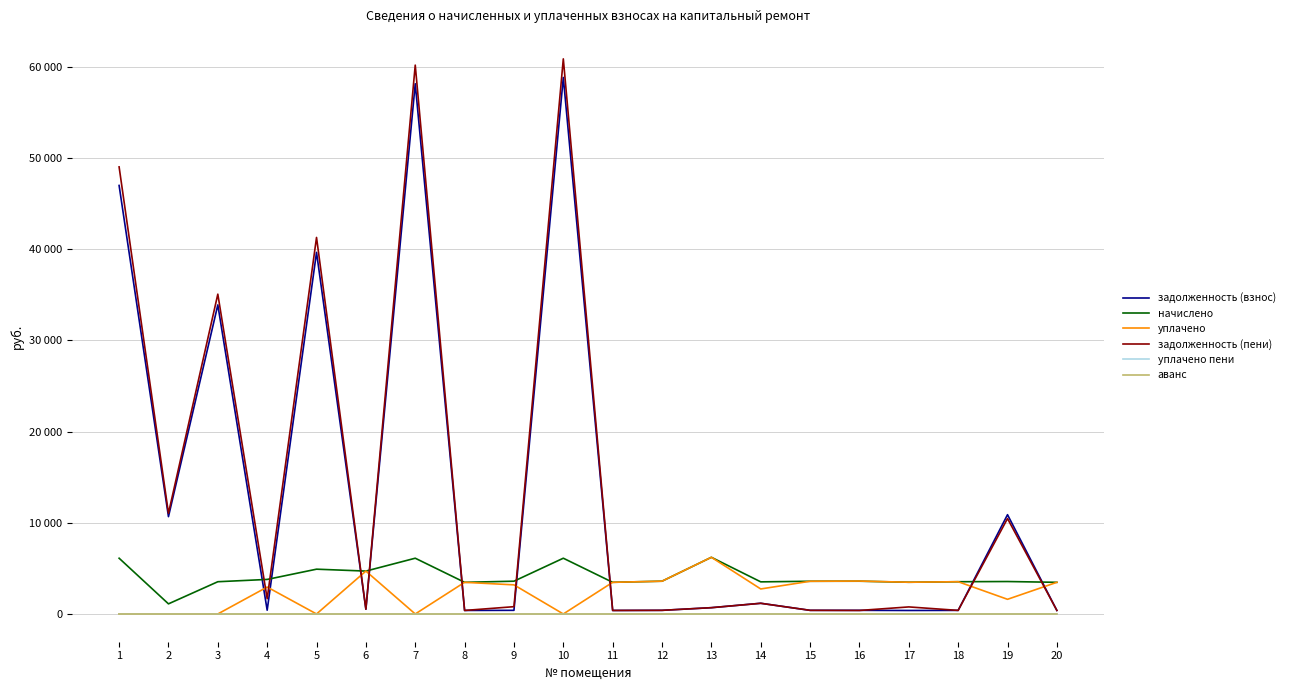

Which has a higher value, 5 or 7?

7